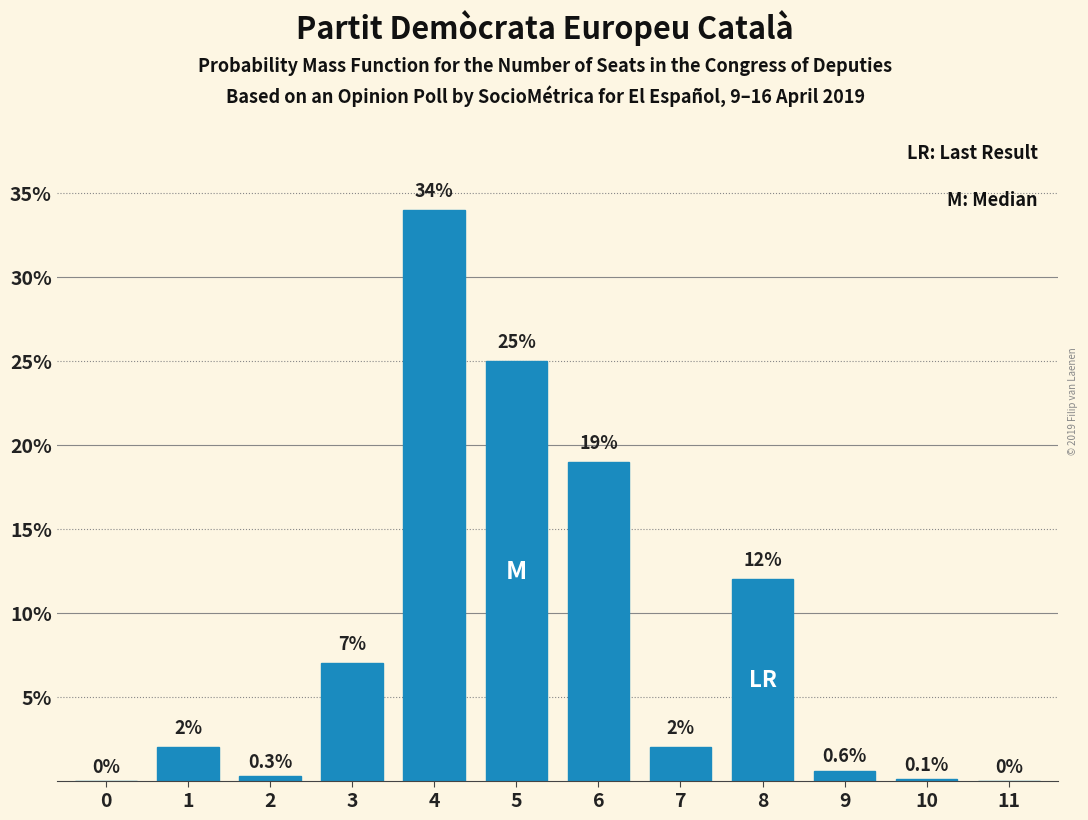

Reading left to right, list all the values displayed in this chart.

0=0.0	1=2.0	2=0.3	3=7.0	4=34.0	5=25.0	6=19.0	7=2.0	8=12.0	9=0.6	10=0.1	11=0.0